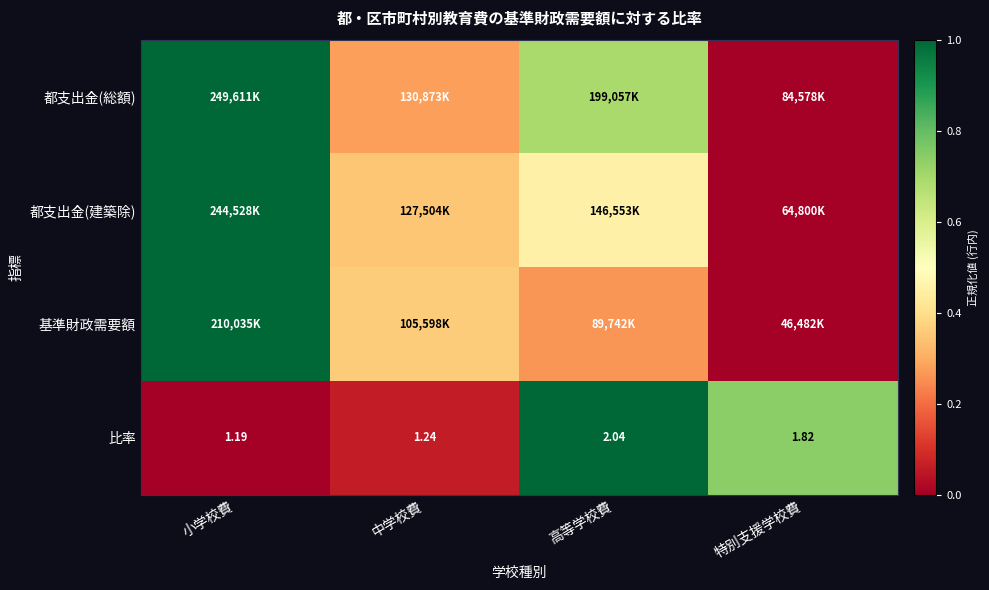

At which label is 比率 closest to 1?

小学校費